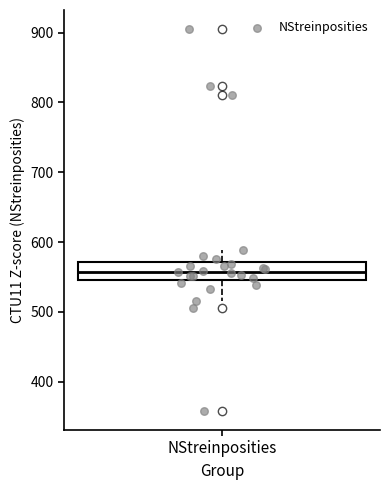

Transcribe this box plot: give where the median line is, the range the box spans, and where the two whiskers end, as read against the y-axis. The values are not printed on the chart, so give them approximately, as read against the axis.

median 560, box 550 to 570, whiskers 520 to 590